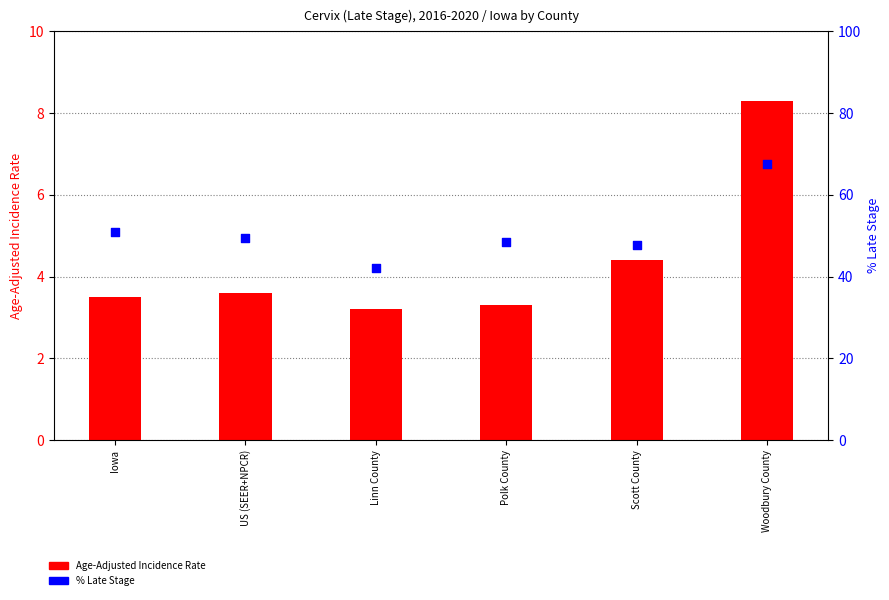

Which series contains the lowest Y value?

Age-Adjusted Incidence Rate